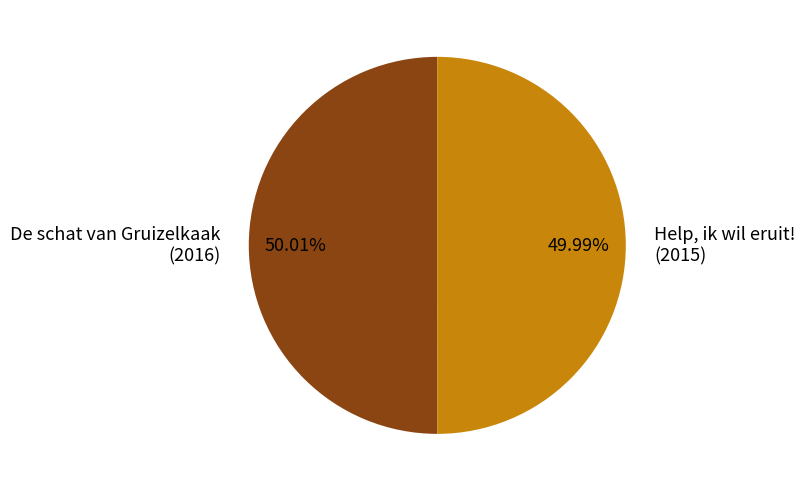

What percentage is the Help, ik wil eruit! slice, to the nearest percent?

50%